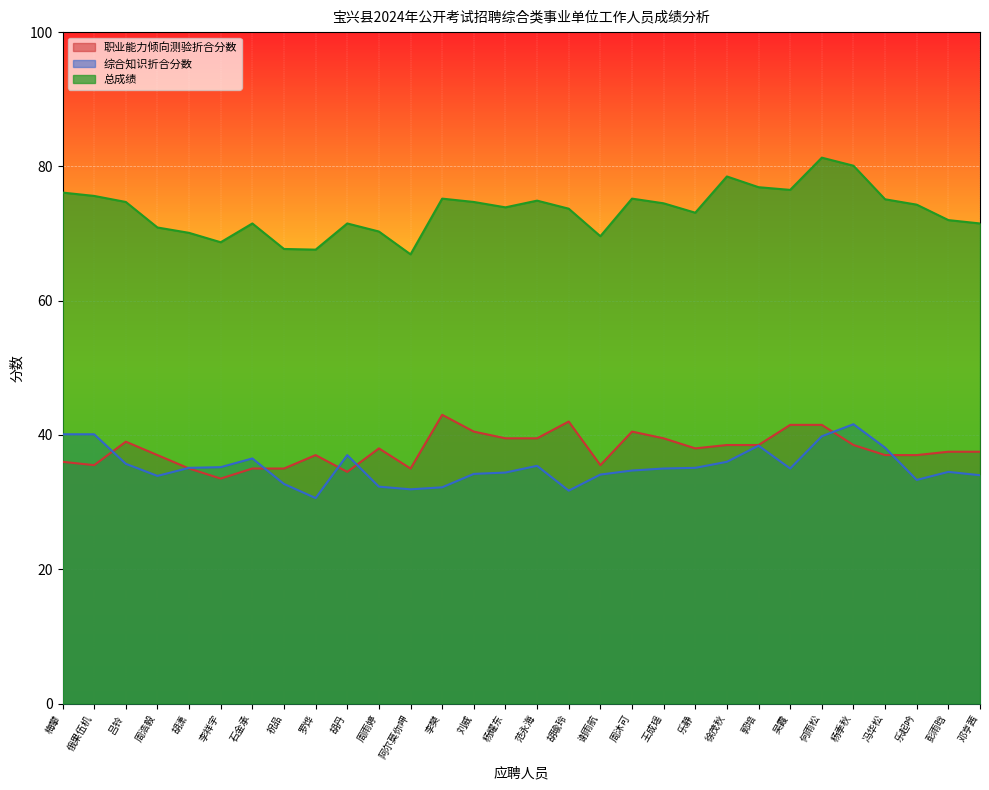

What position from the left is 胡潇?

5